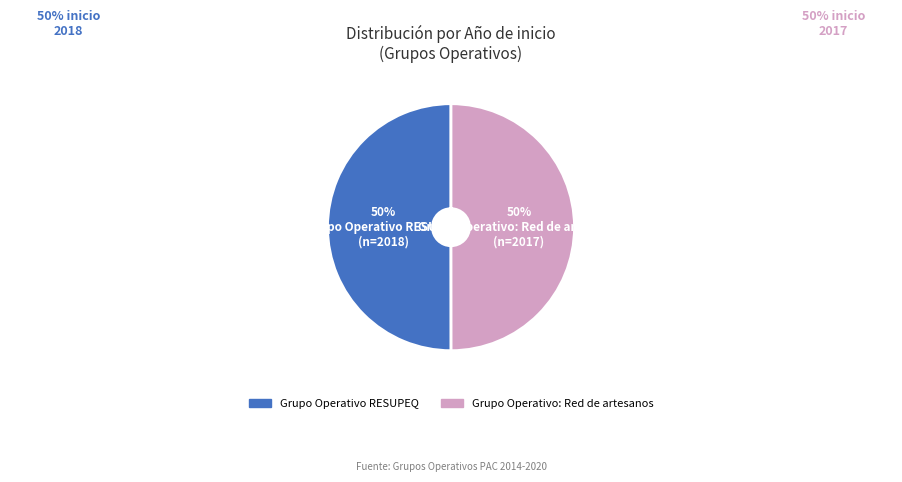

To the nearest percent, what portion does Grupo Operativo: Red de artesanos represent?

50%